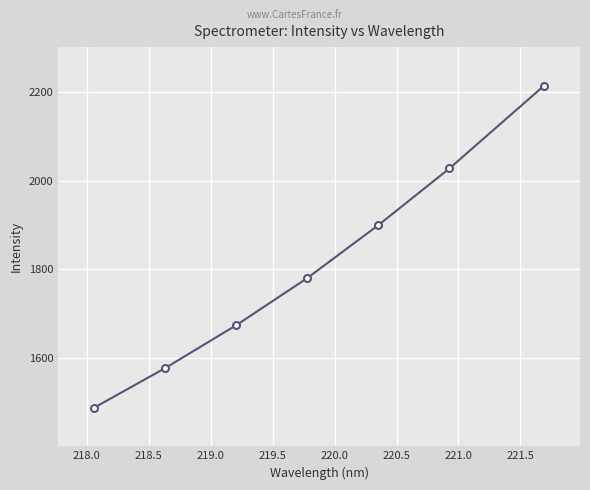

How many distinct data groups are displayed?

1